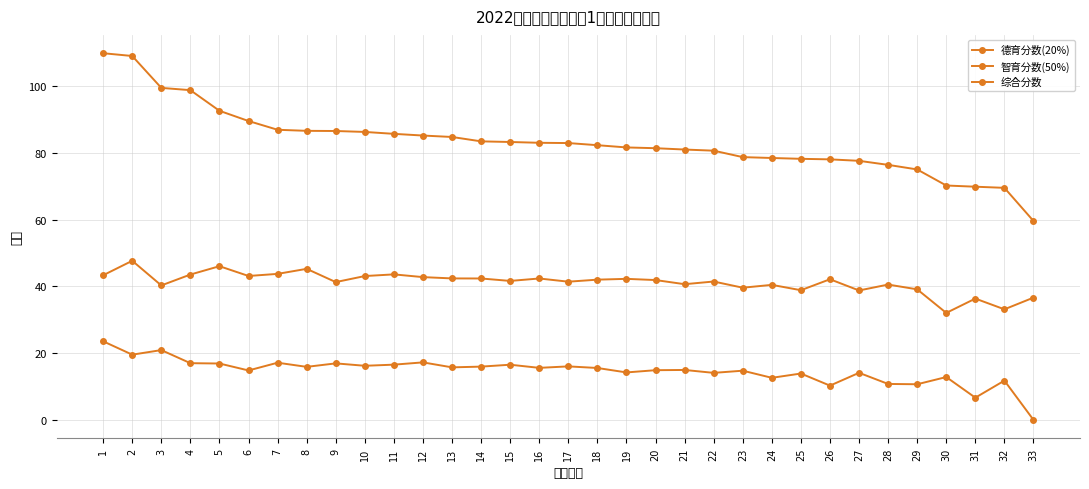

Is this an area chart (filled region under the line)?

No